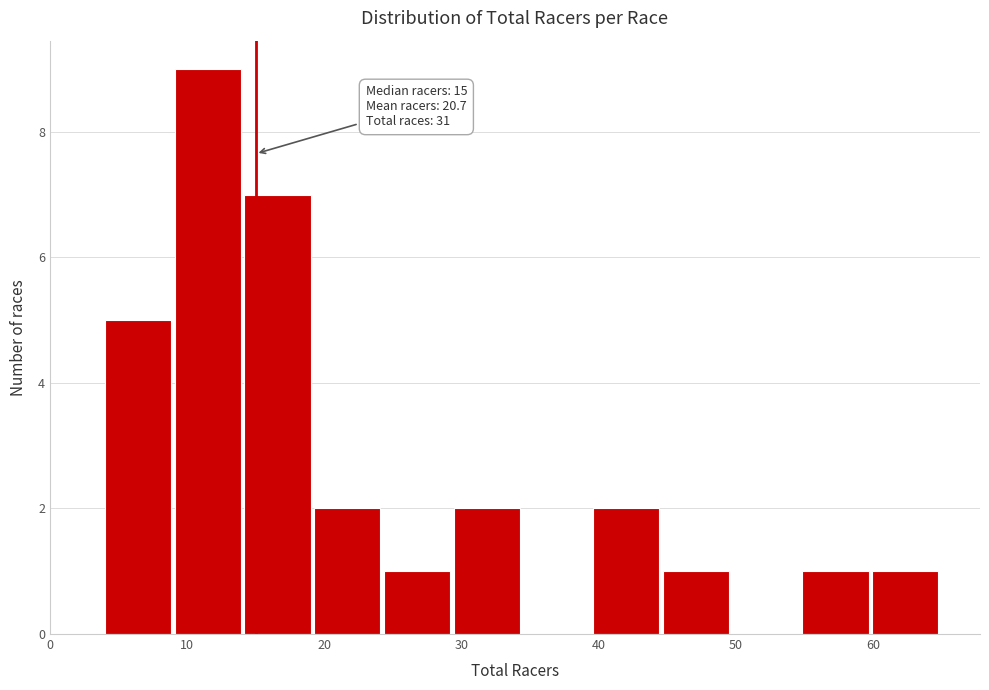

Which range on the x-axis has the tallest bar?

9 to 14